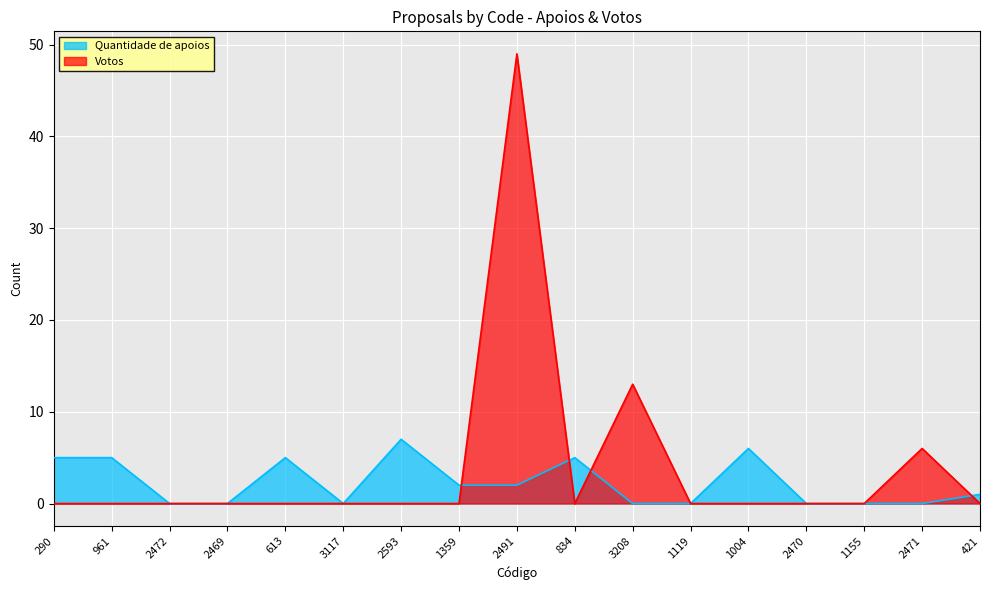

What are all the series names shown in the legend?

Quantidade de apoios, Votos